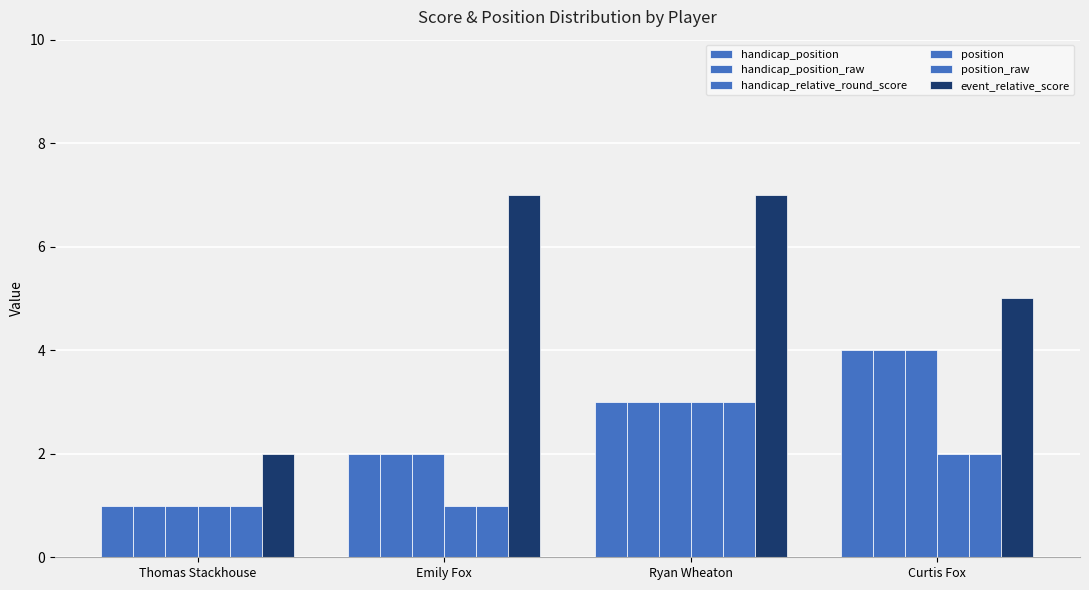

How many groups of bars are there?

4